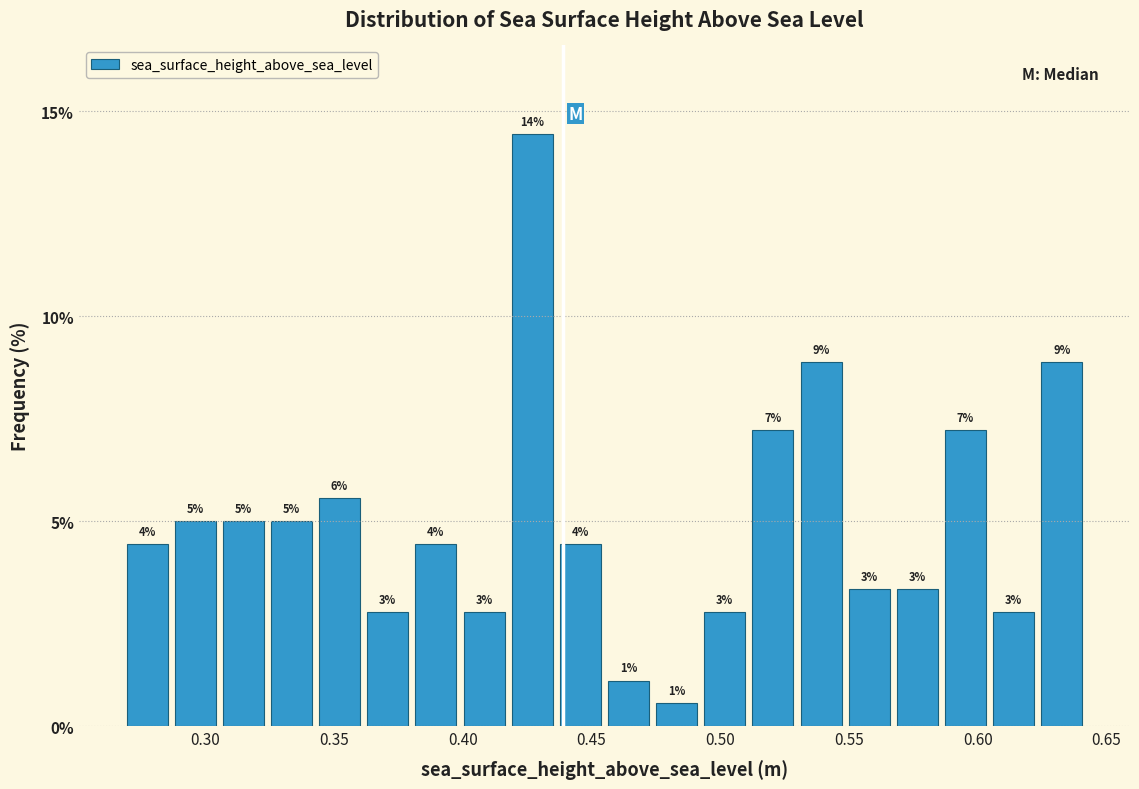

Around what value on the x-axis is the tallest bar? Give the approximate position of its centre, as read against the axis.

0.425